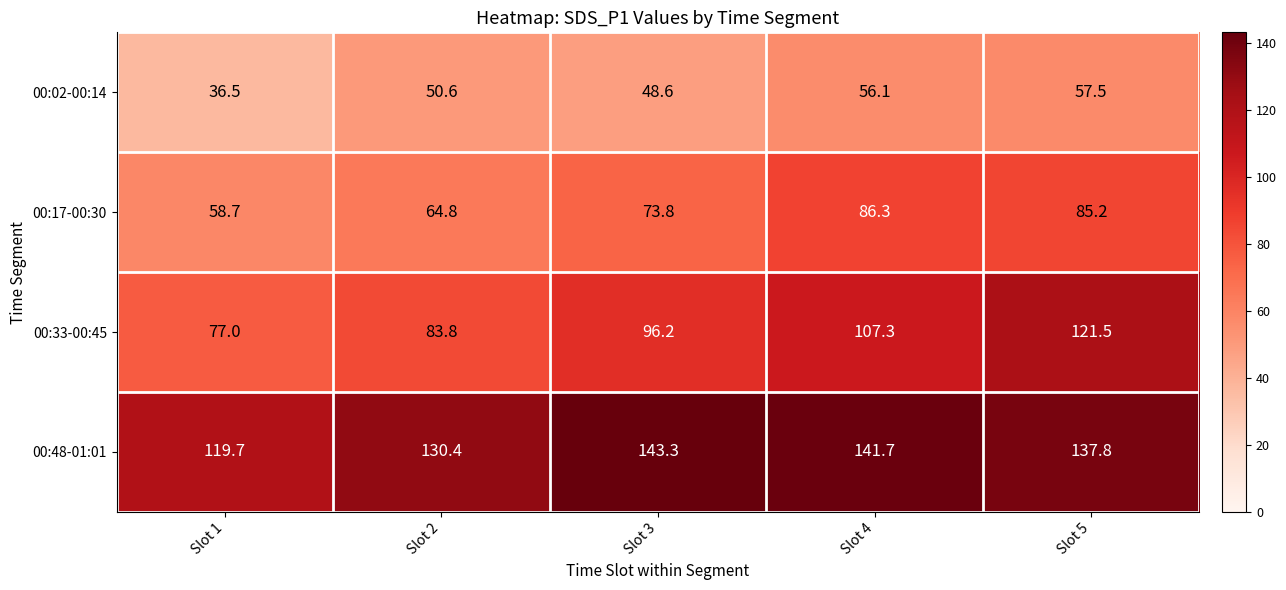

True or false: 00:17-00:30 has a value of 122.4 at Slot 3.

False